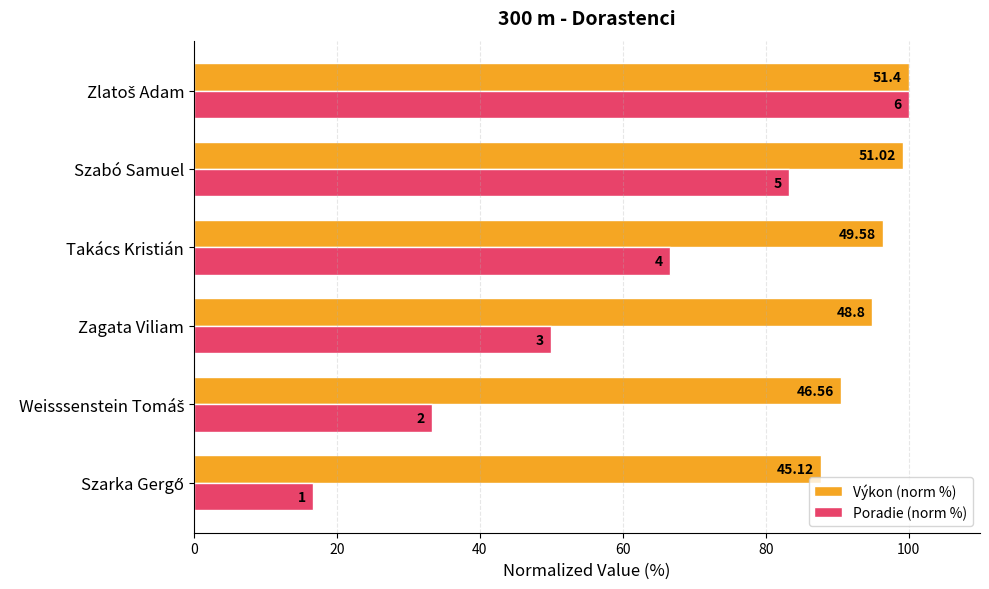

How many series are shown in this chart?

2